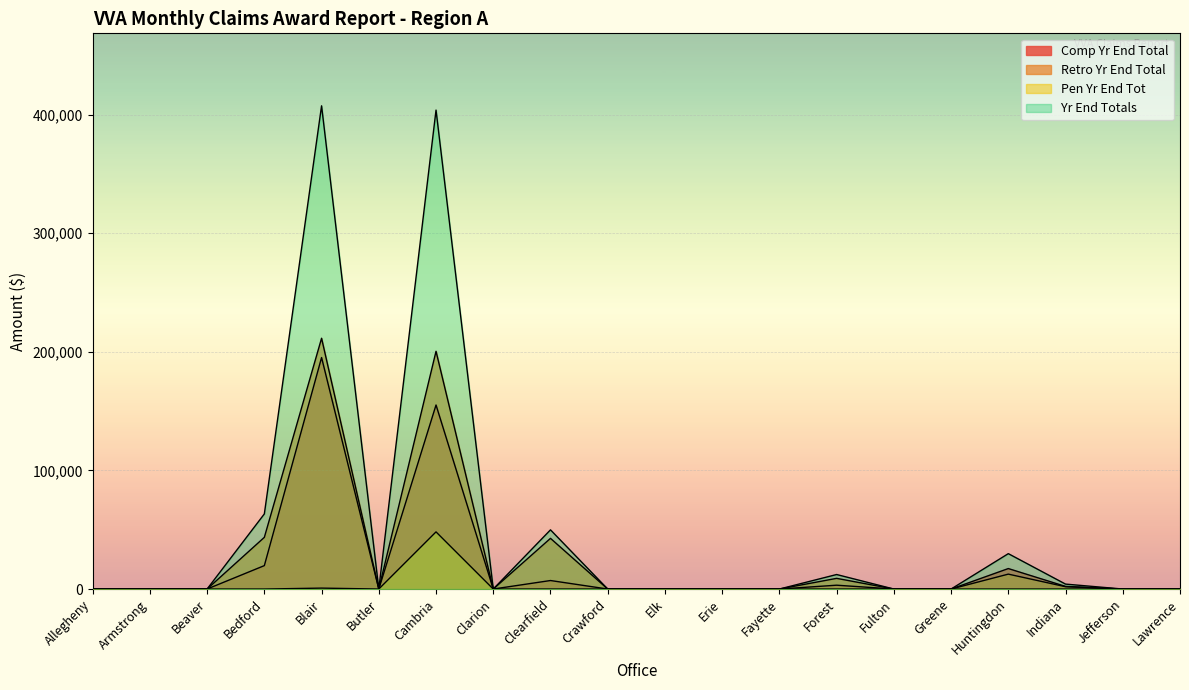

Which has a higher value, Greene or Armstrong?

Greene